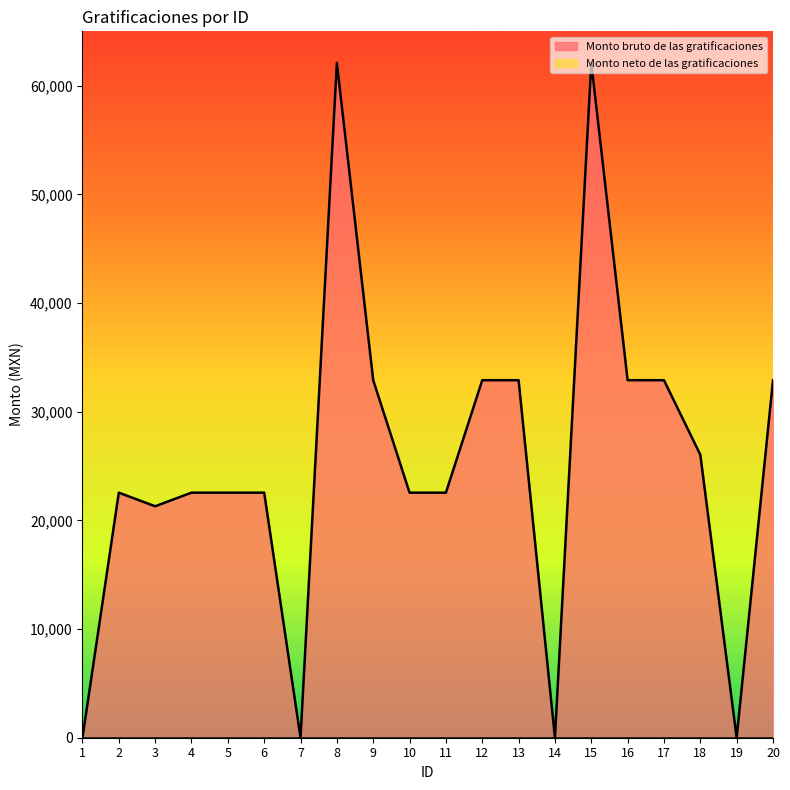

Rank the categories by value from highest to lowest.

8, 15, 9, 12, 13, 16, 17, 20, 18, 2, 4, 5, 6, 10, 11, 3, 1, 7, 14, 19